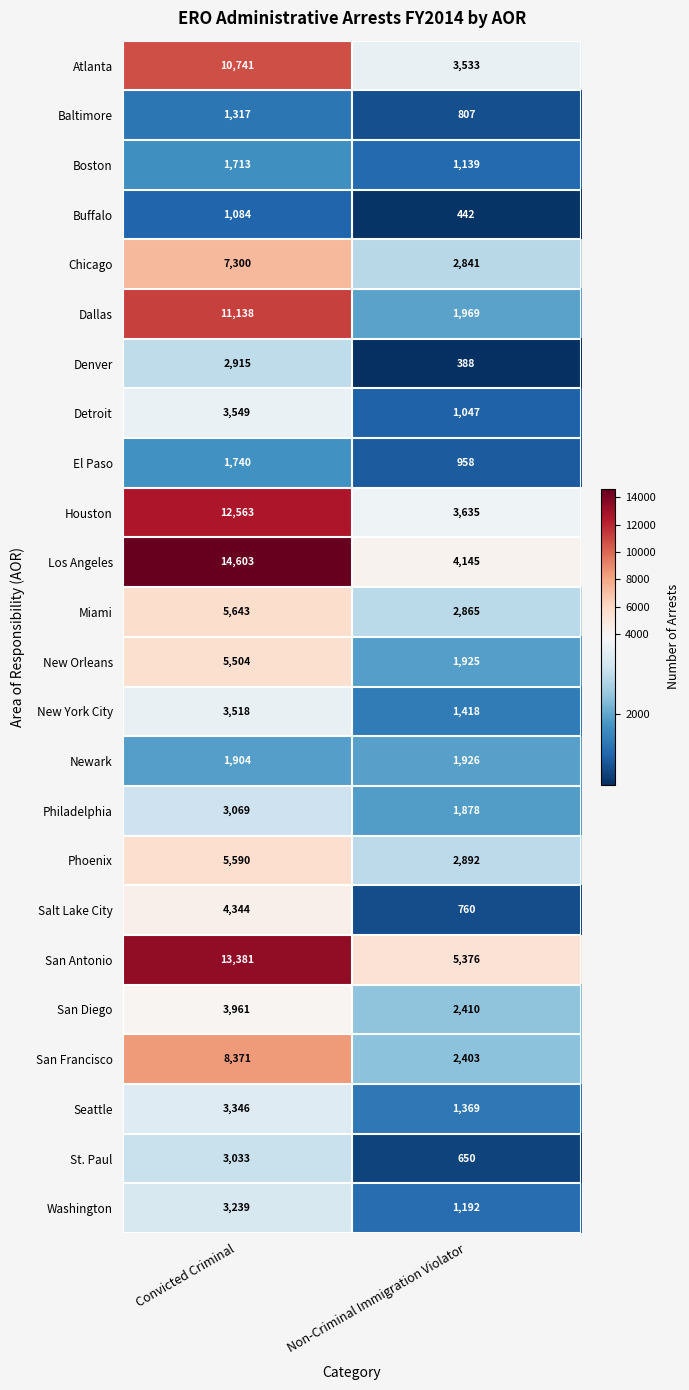

Which series has the largest total across all categories?

San Antonio